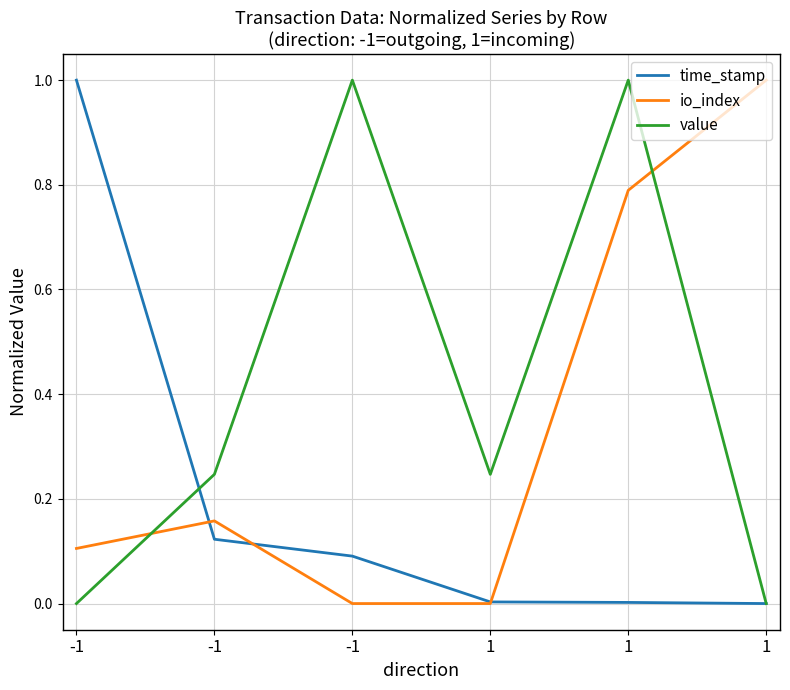

What are all the series names shown in the legend?

time_stamp, io_index, value